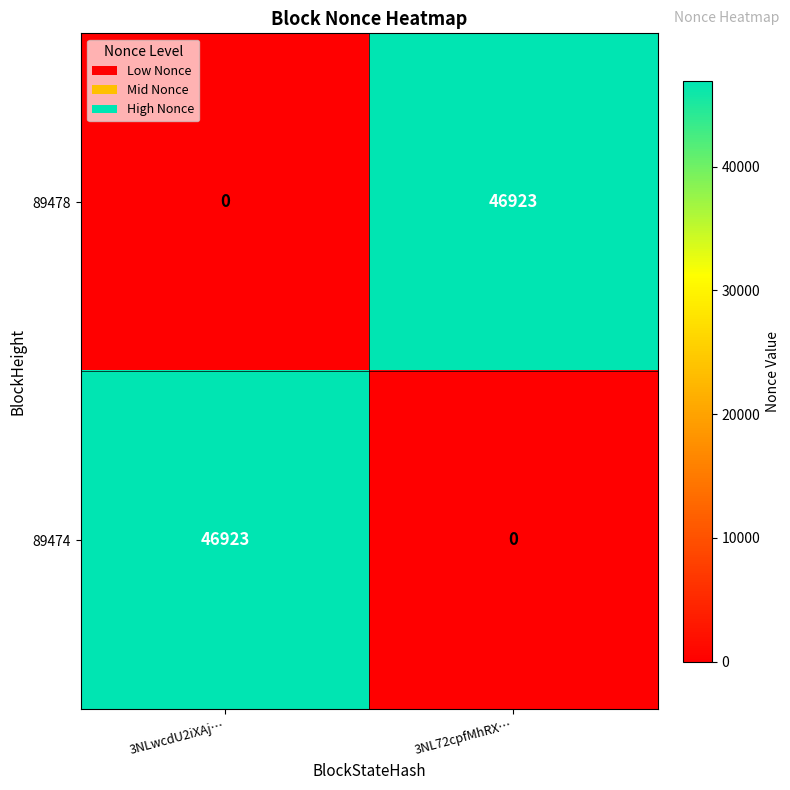

What is the maximum value shown in the chart?

46923